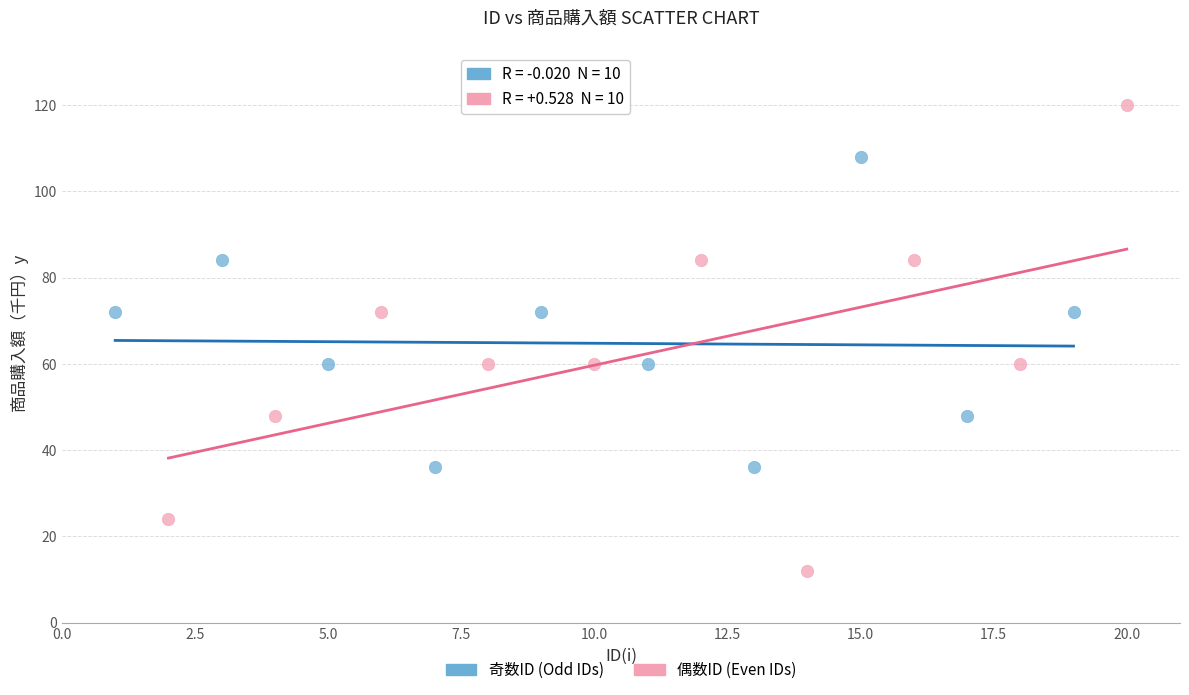

Which series reaches the maximum Y coordinate?

偶数ID (Even IDs)